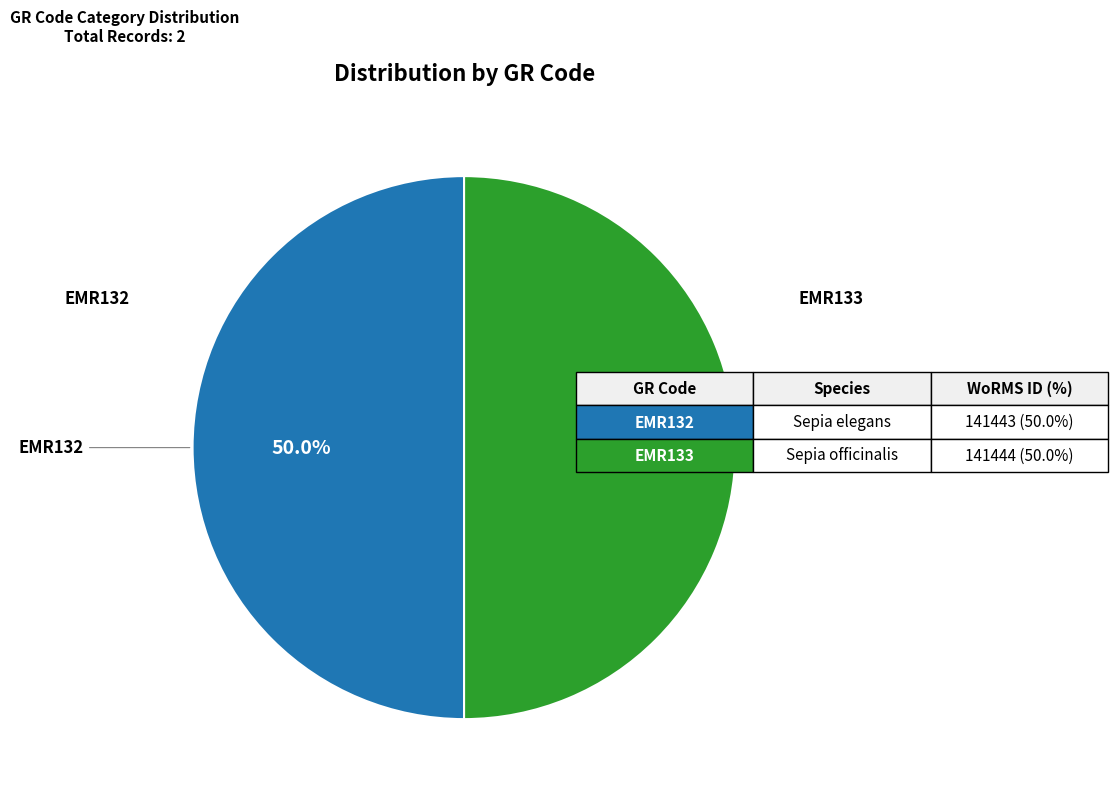

How many slices are in this pie chart?

2